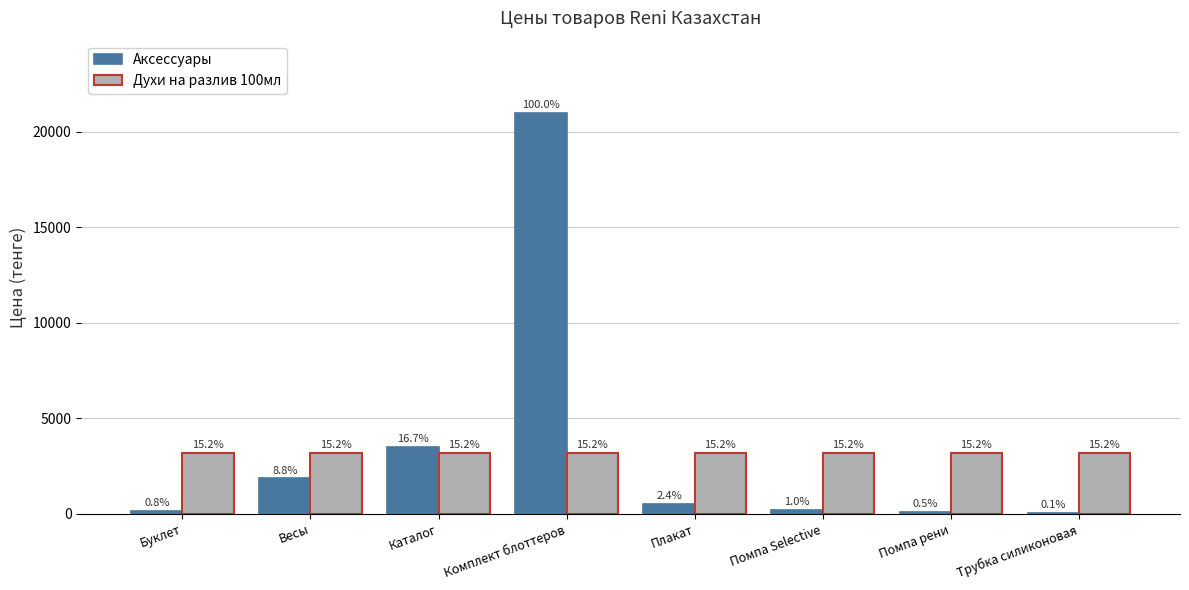

Are the bars grouped side by side (vs. stacked)?

Yes